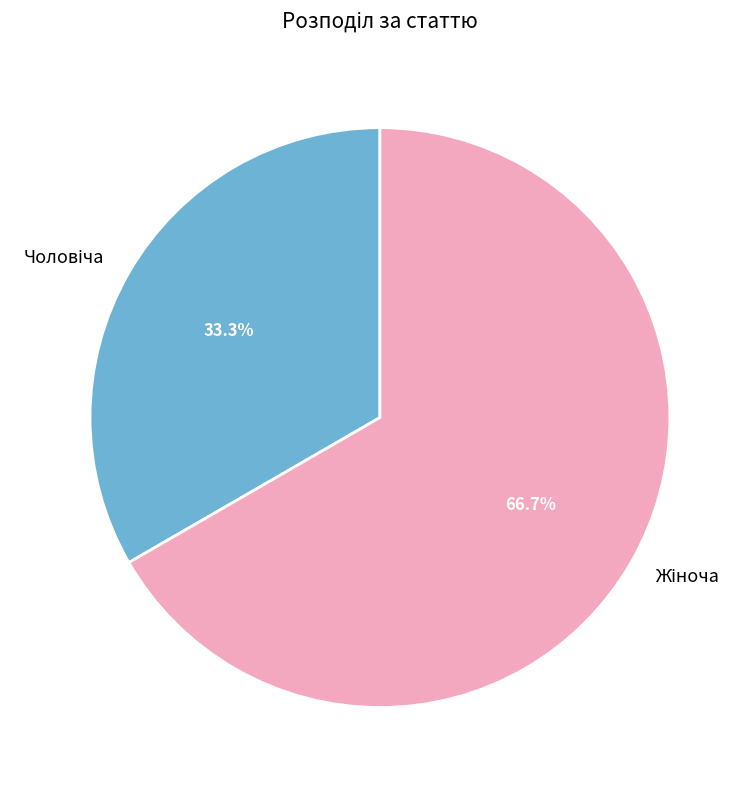

Is there a majority slice in this chart?

Yes